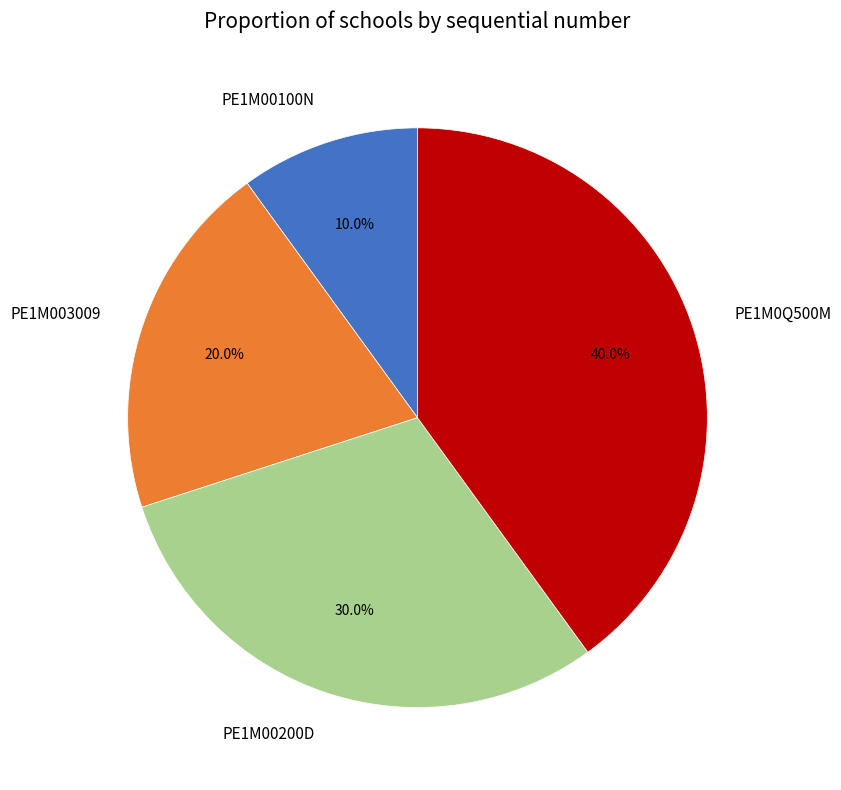

Does PE1M00100N account for over 50% of the chart?

No